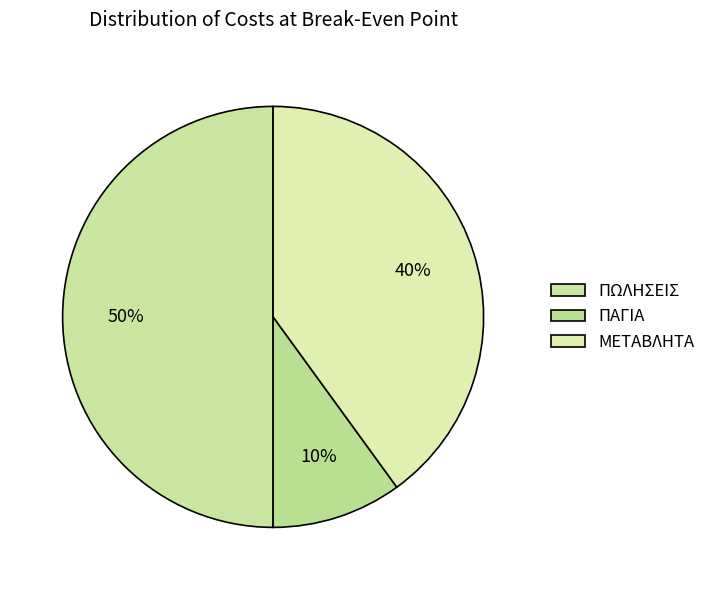

To the nearest percent, what is the difference between the largest and smallest slice percentages?

40%